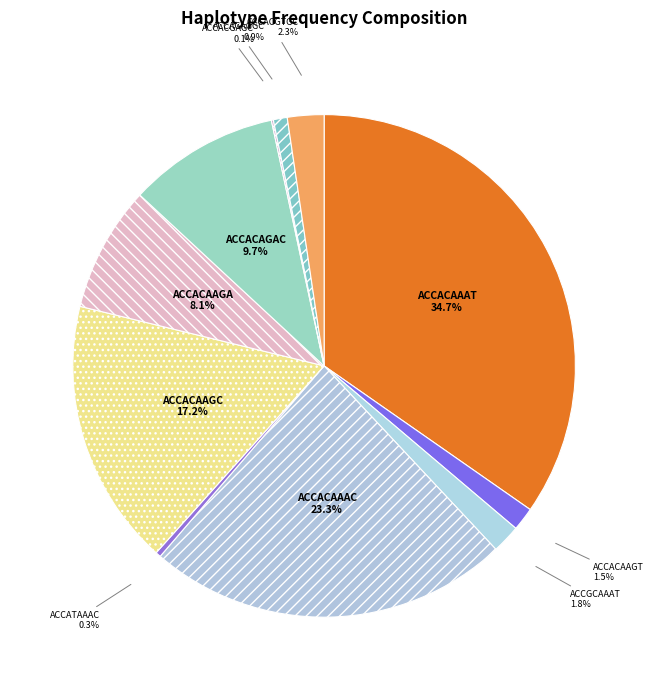

What percentage is NOT represented by ACCACAAAC?

76.7%